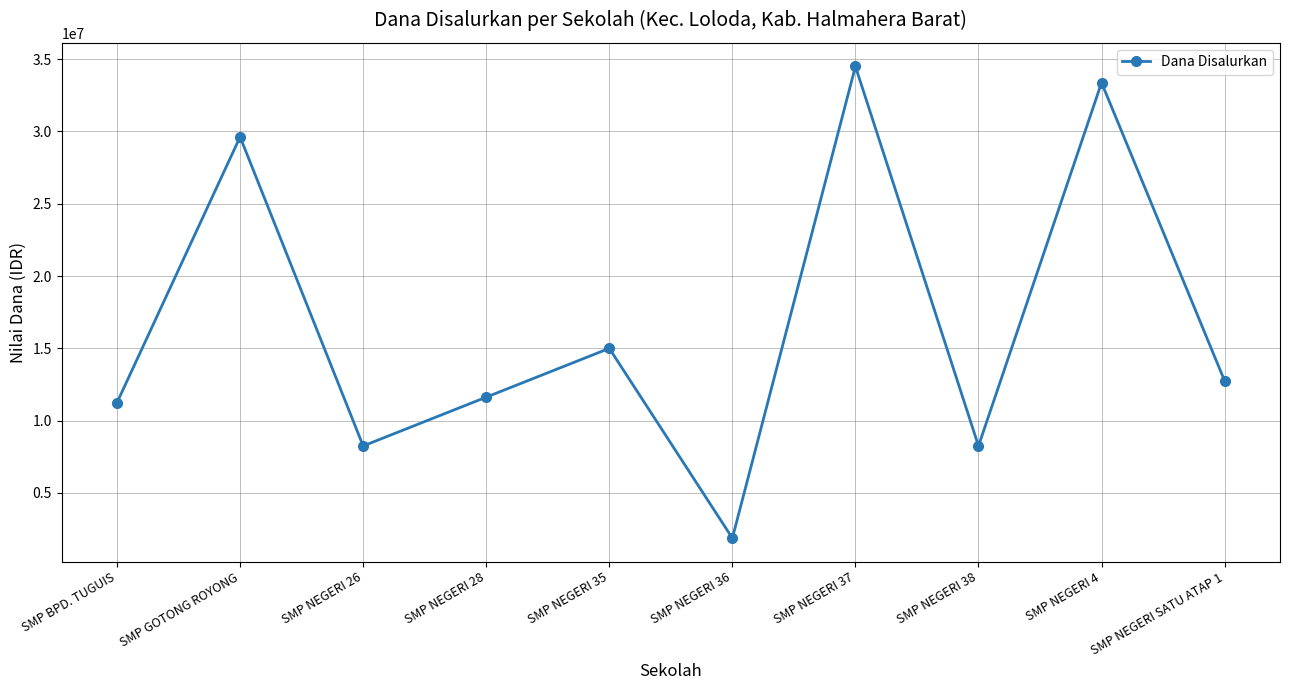

Does the chart have visible grid lines?

Yes